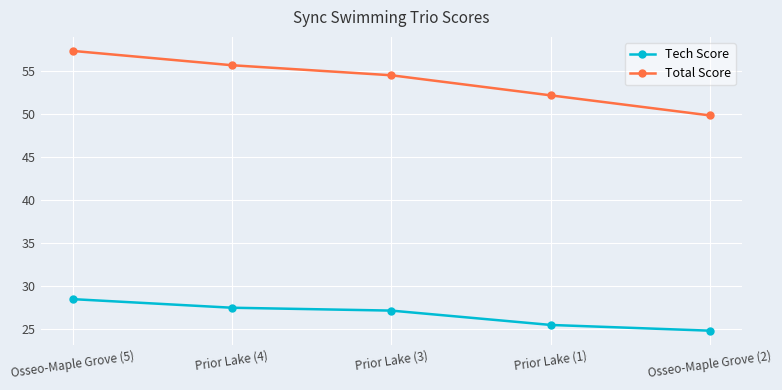

What is the label of the 5th point from the left?

Osseo-Maple Grove (2)